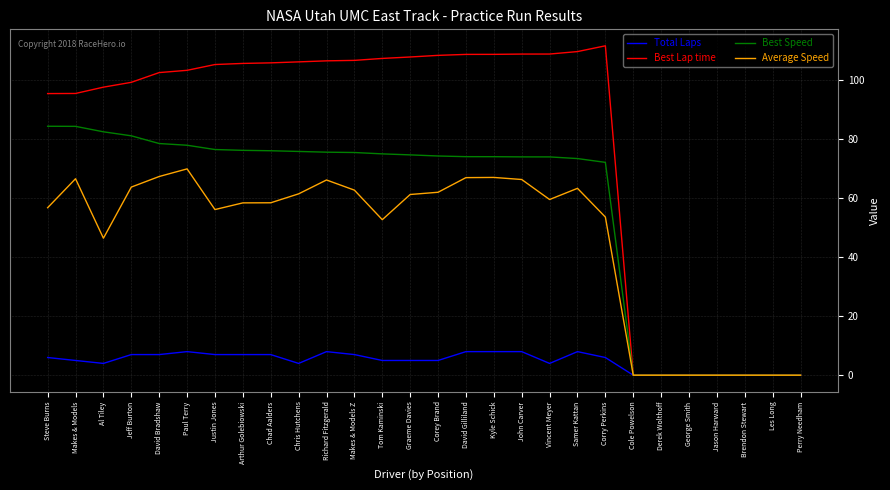

The Average Speed series shows 67.0 at David Gilliland. True or false?

True